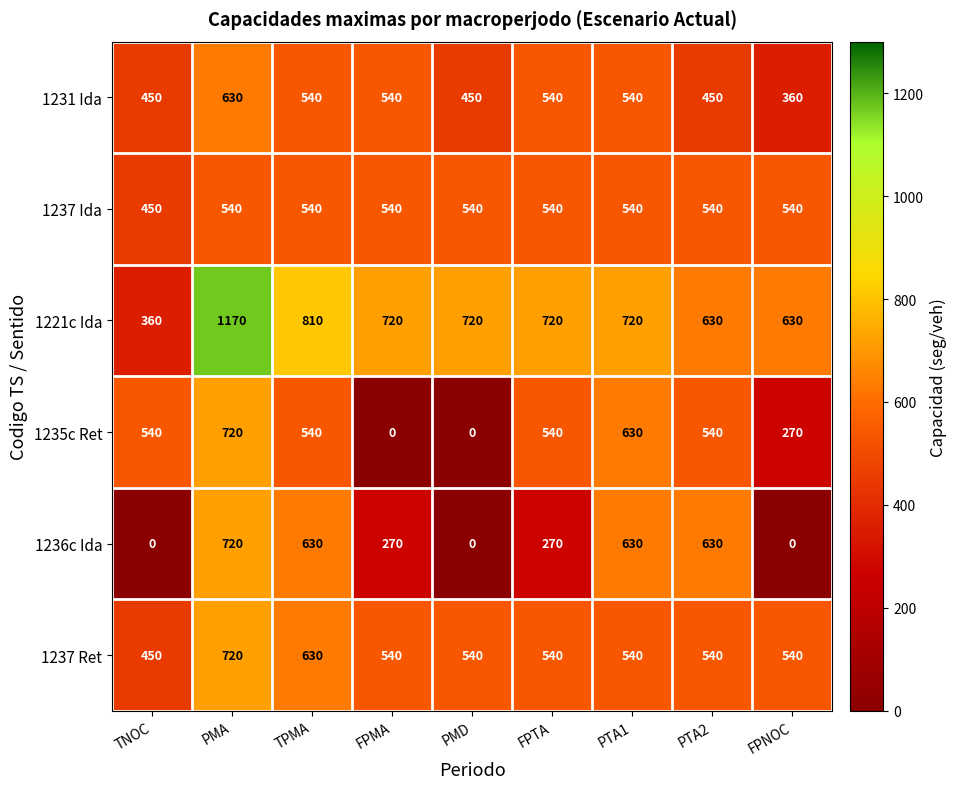

What is the spread (max minus min) of values at PMA?

630